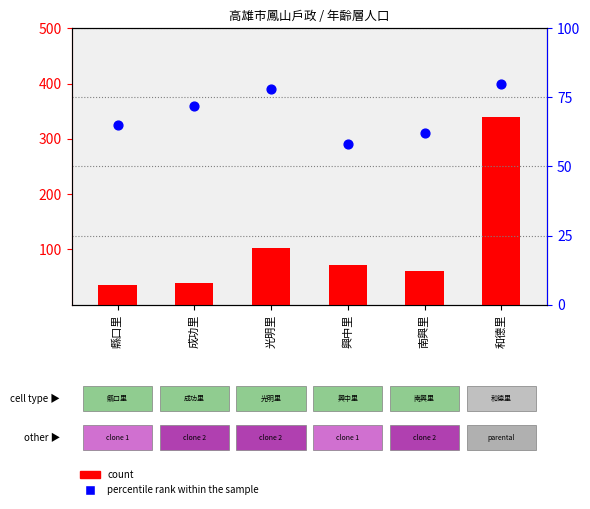

At how many categories does at least one series exceed 63?

5